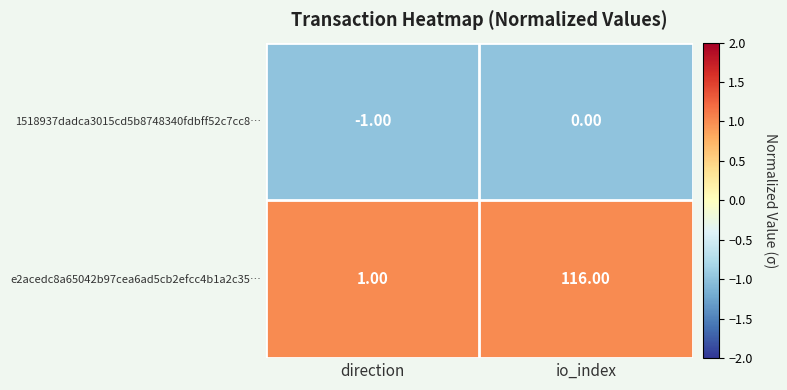

What is the difference between the maximum and minimum values in the e2acedc8a65042b97cea6ad5cb2efcc4b1a2c35… series?

115